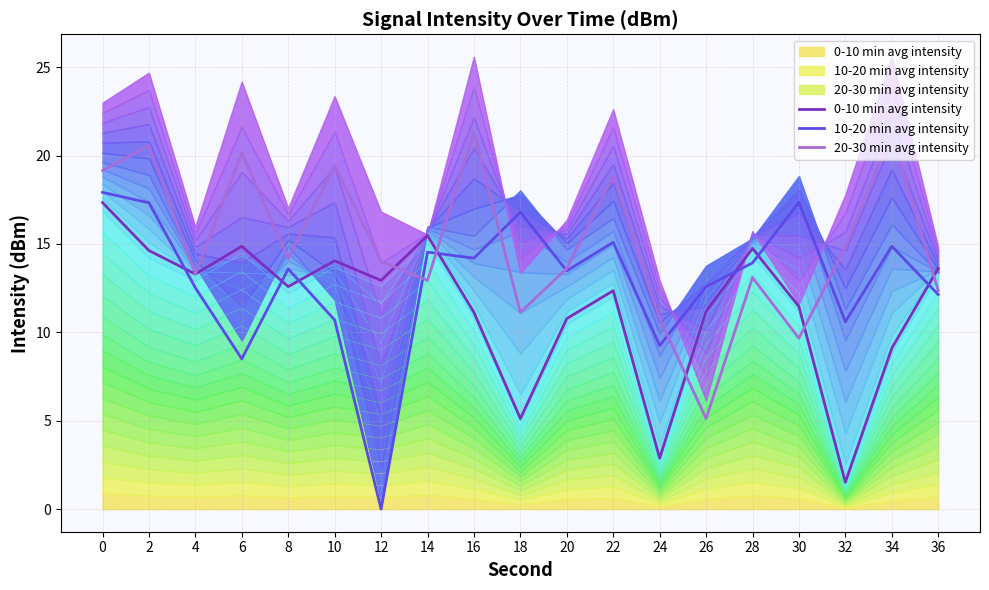

Reading left to right, what are all the values shown in this chart?

0-10 min avg intensity: 17.3	14.6	13.3	14.9	12.6	14.1	12.9	15.5	11.1	5.1	10.8	12.4	2.9	11.2	14.8	11.5	1.5	9.1	13.6
10-20 min avg intensity: 17.9	17.3	12.5	8.5	13.6	10.7	0.0	14.5	14.2	16.8	13.5	15.1	9.2	12.6	13.9	17.4	10.6	14.9	12.1
20-30 min avg intensity: 19.2	20.6	13.3	20.2	14.2	19.5	14.0	12.9	21.3	11.1	13.6	18.9	10.8	5.1	13.1	9.7	14.8	21.3	12.4